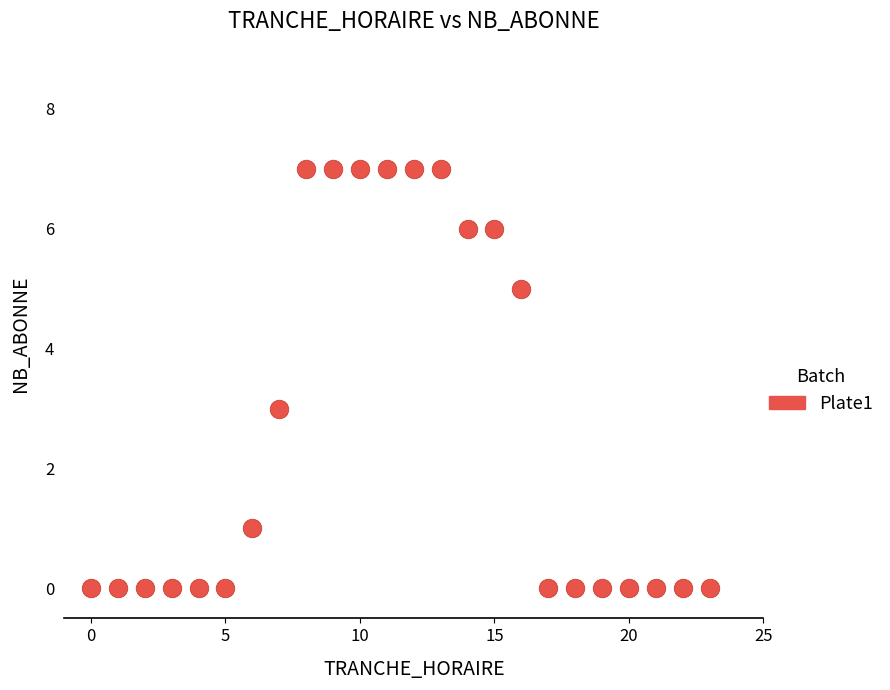

What is the range of Y values (max minus min)?

7